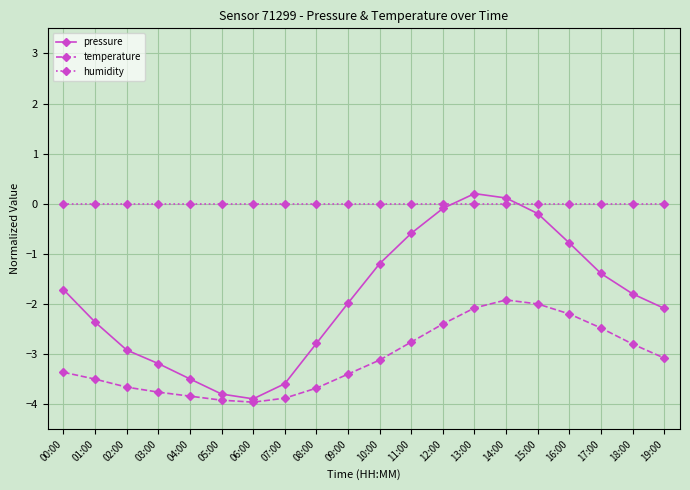

What is the sum of the pressure values at 13:00 and 12:00?

0.1